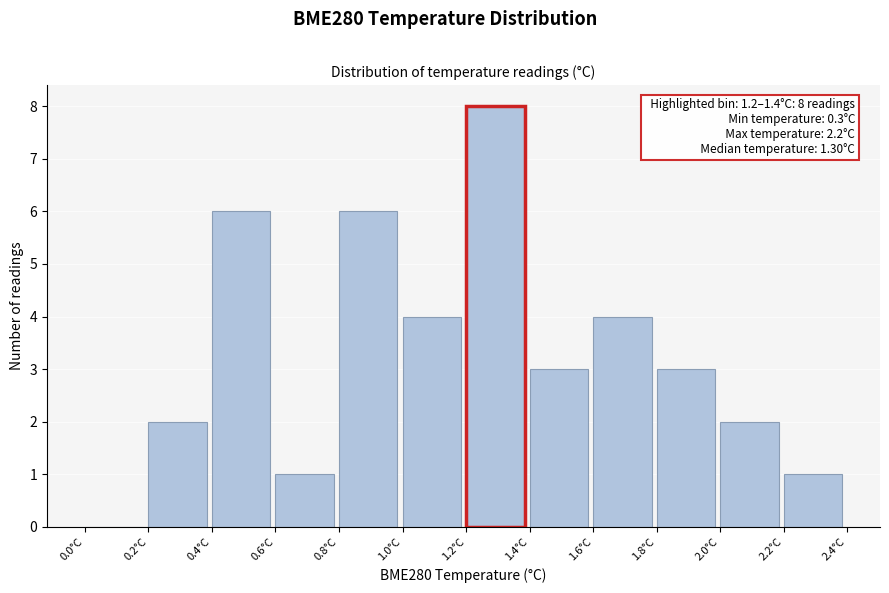

Which range on the x-axis has the tallest bar?

1.2 to 1.4